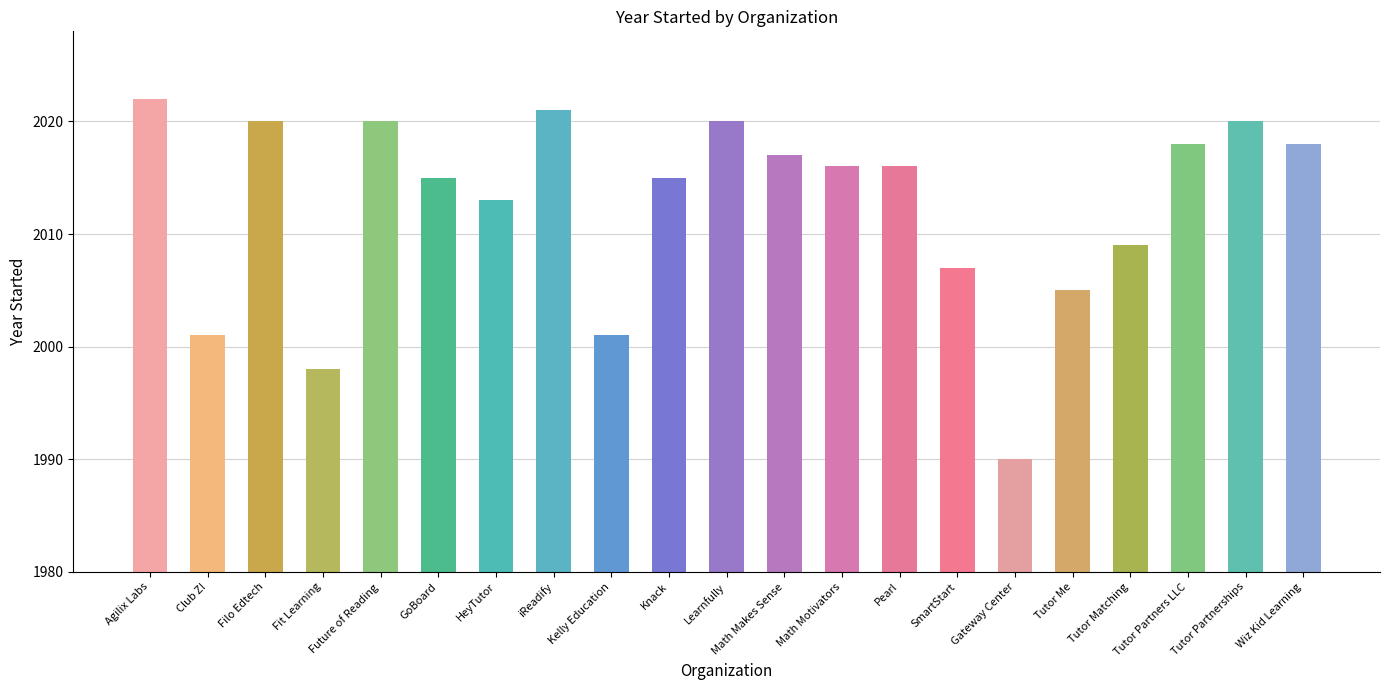

What is the average value?

2012